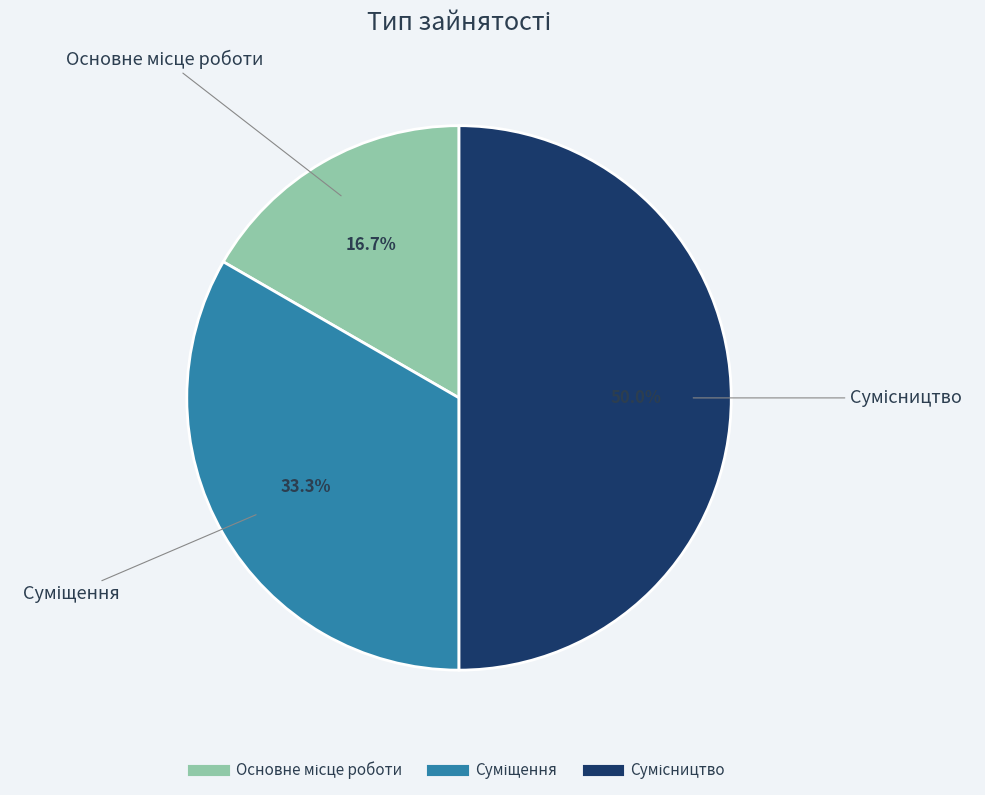

Approximately how many times larger is the value at Сумісництво compared to Основне місце роботи?

3.0